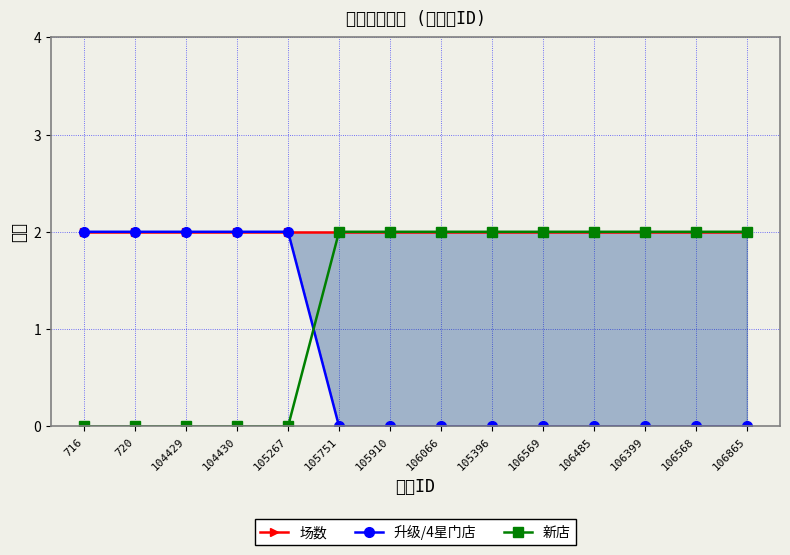

How many lines are shown in the chart?

3